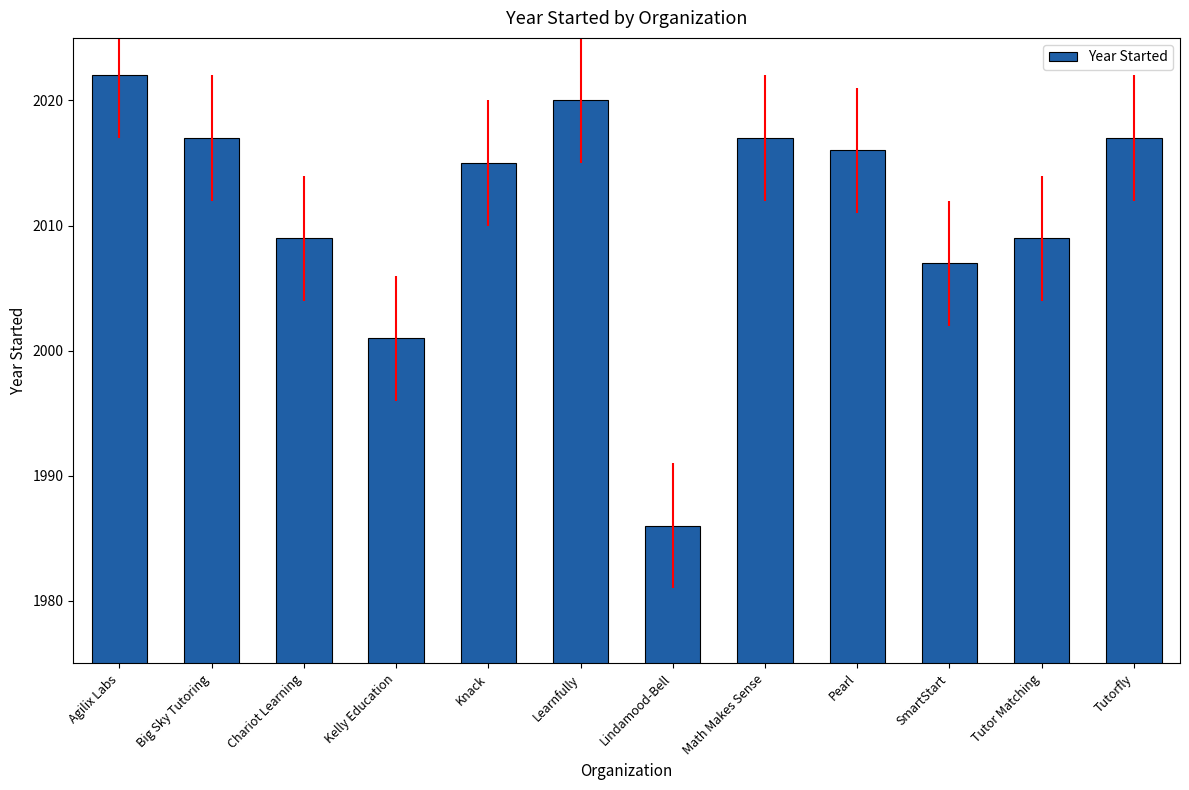

The value at Learnfully is 2020. True or false?

True